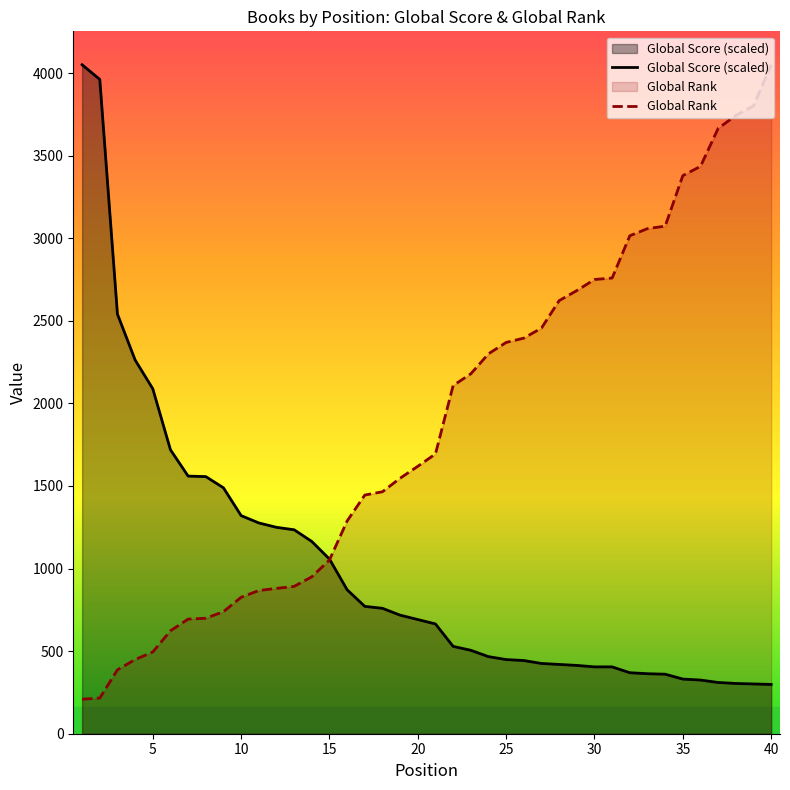

How many distinct data groups are displayed?

2